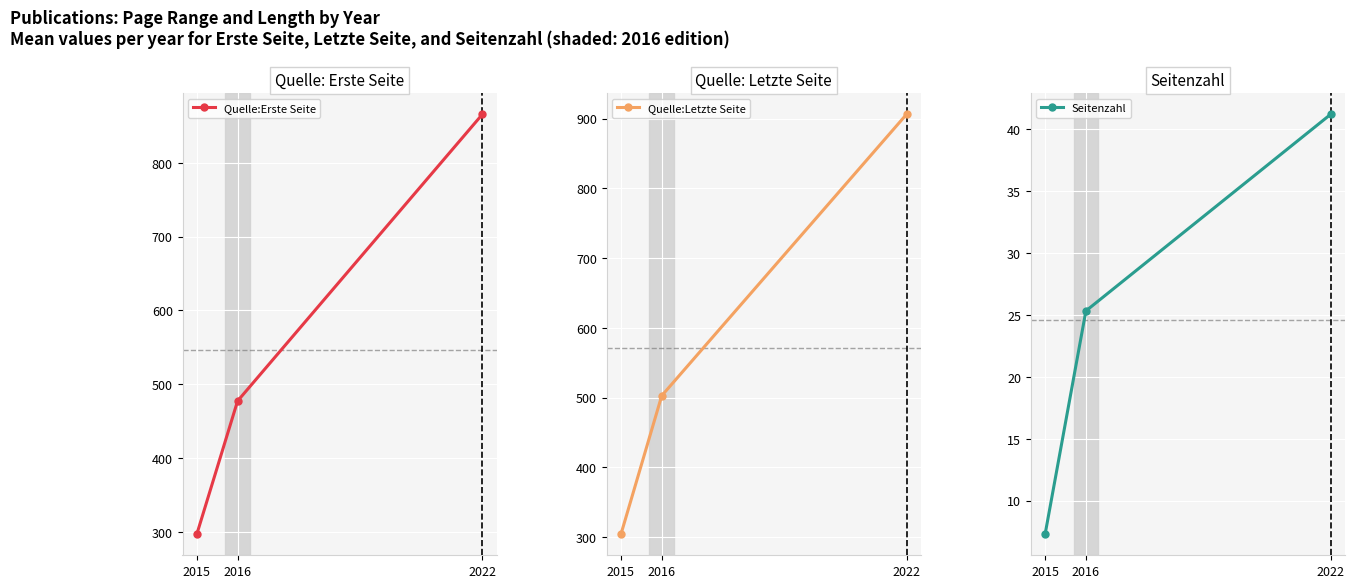

At 2015, list the series in order from smallest to largest.

Seitenzahl, Quelle:Erste Seite, Quelle:Letzte Seite